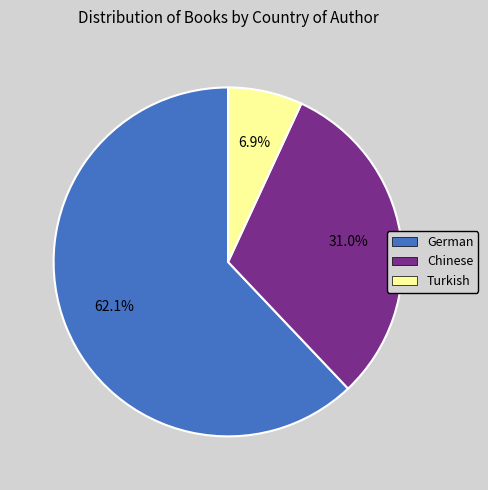

Does any single category account for the majority?

Yes